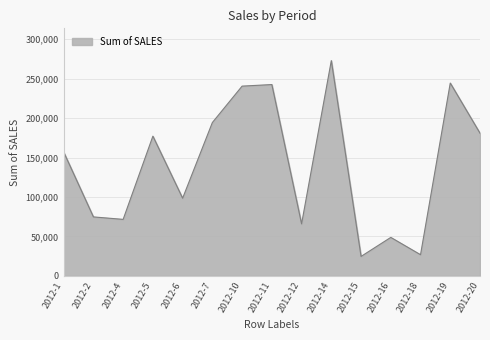

What is the maximum value shown in the chart?

272943